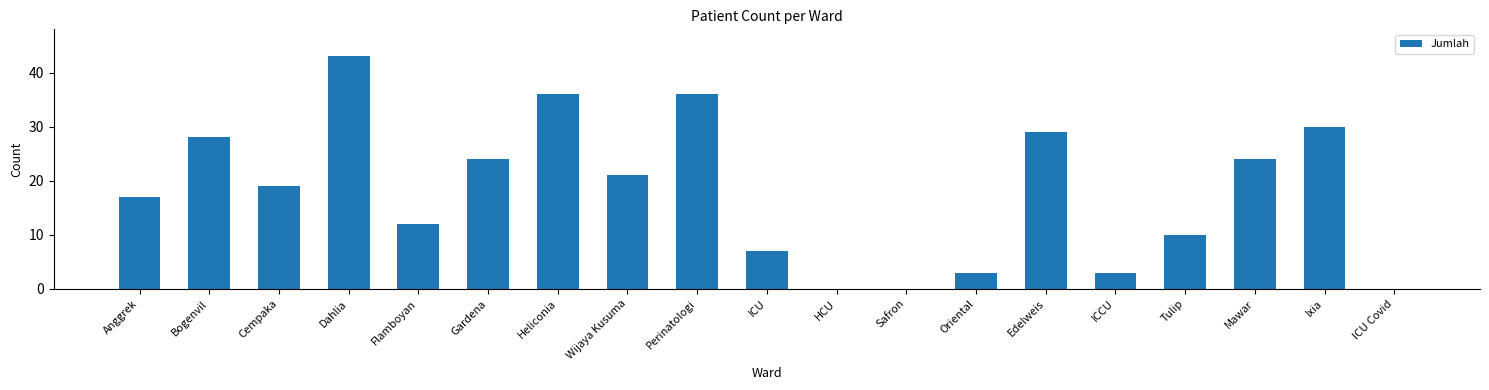

Reading left to right, transcribe all the data shown in this chart.

Anggrek=17	Bogenvil=28	Cempaka=19	Dahlia=43	Flamboyan=12	Gardena=24	Heliconia=36	Wijaya Kusuma=21	Perinatologi=36	ICU=7	HCU=0	Safron=0	Oriental=3	Edelweis=29	ICCU=3	Tulip=10	Mawar=24	Ixia=30	ICU Covid=0